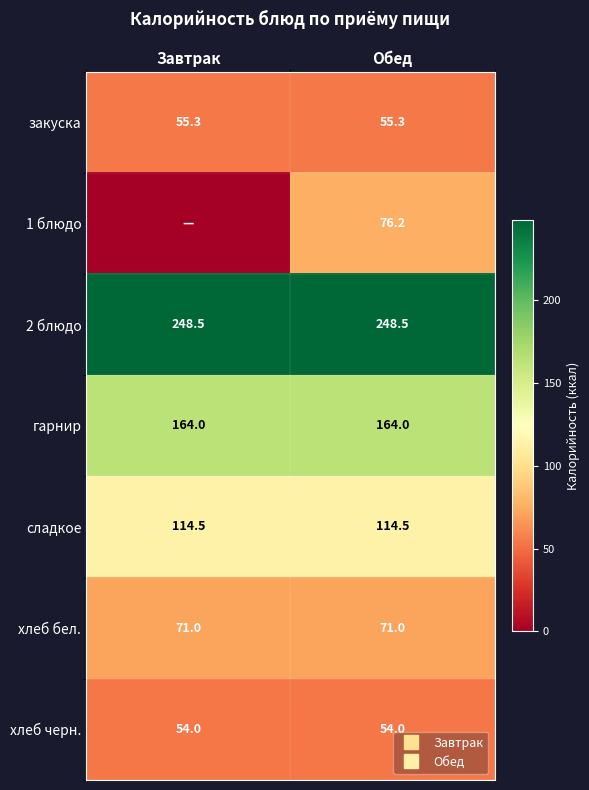

Is it true that 1 блюдо equals 76.2 at Обед?

True